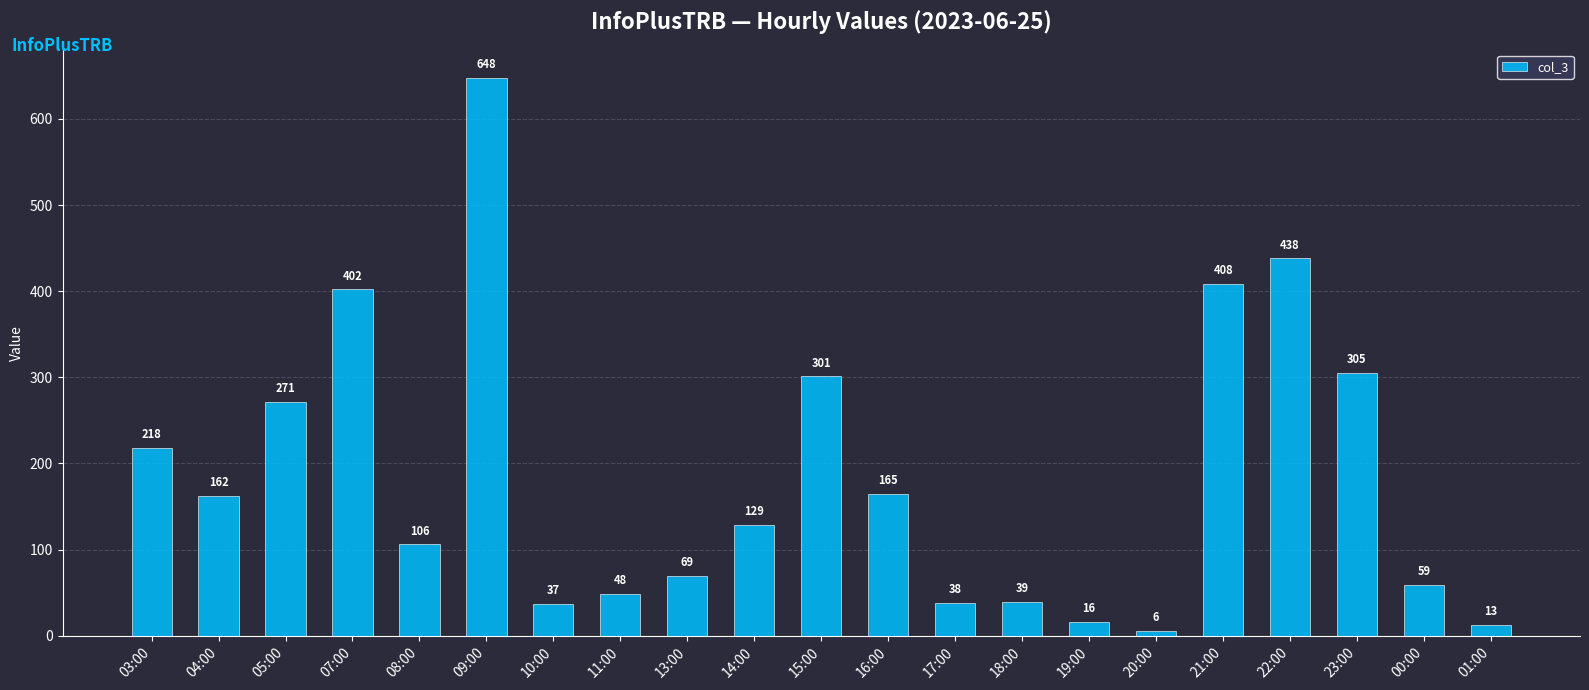

True or false: the data shows 690 at 21:00.

False